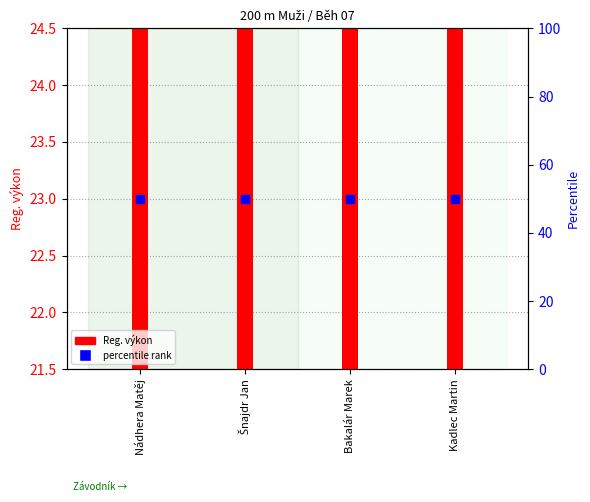

Which series has the largest total across all categories?

percentile rank